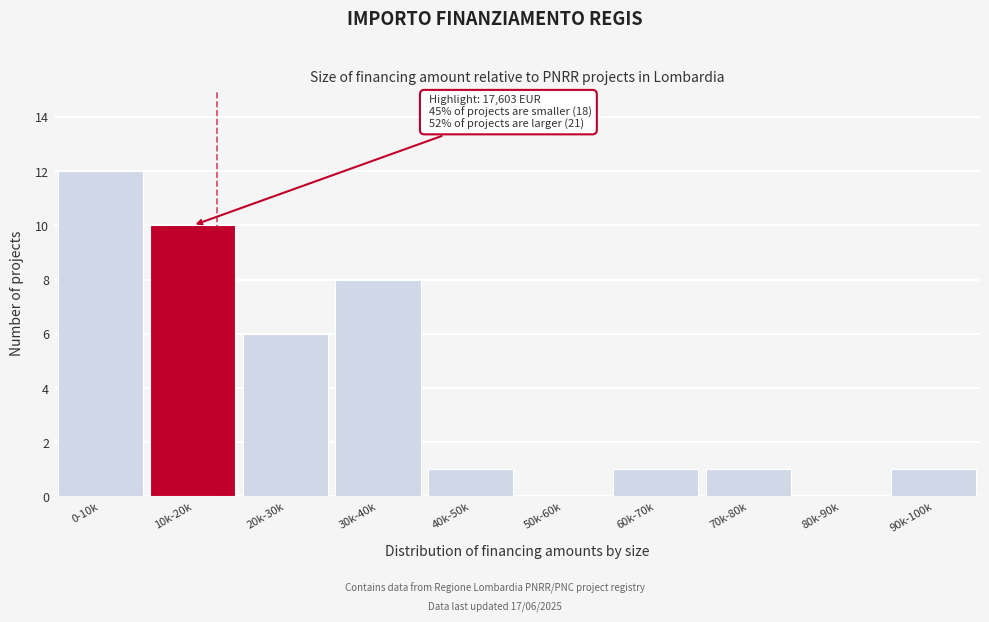

Reading left to right, transcribe all the data shown in this chart.

0-10k=12	10k-20k=10	20k-30k=6	30k-40k=8	40k-50k=1	50k-60k=0	60k-70k=1	70k-80k=1	80k-90k=0	90k-100k=1